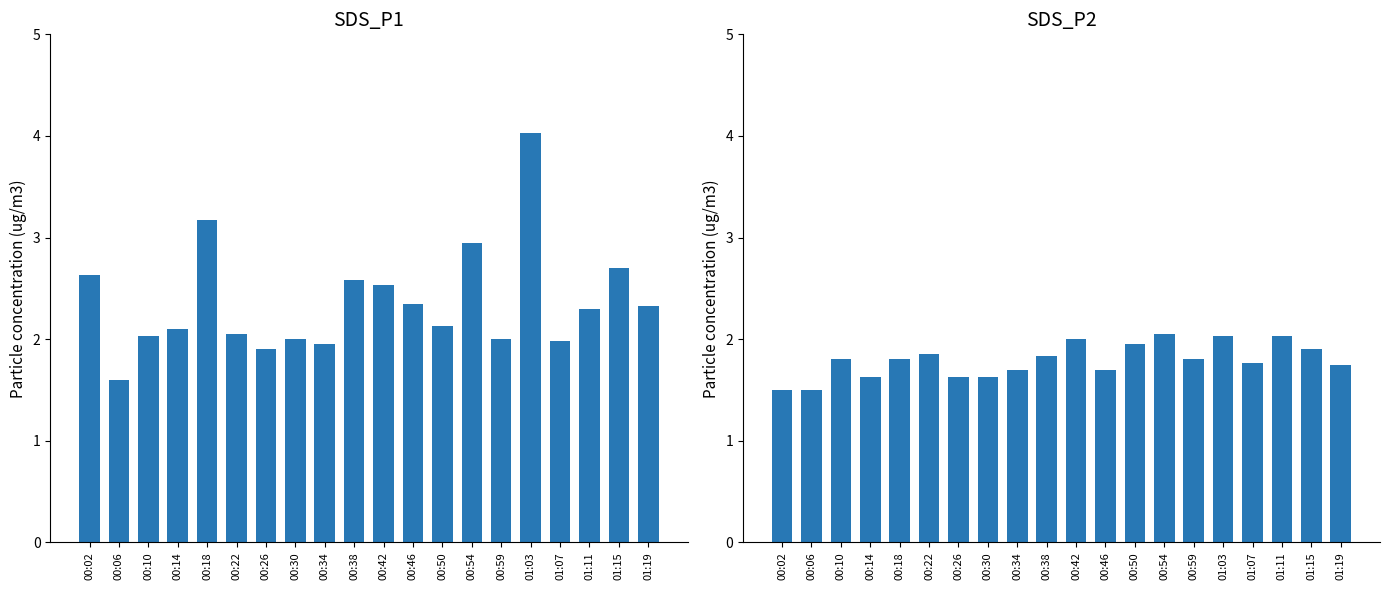

What is the total value across all series at 00:42?

4.5